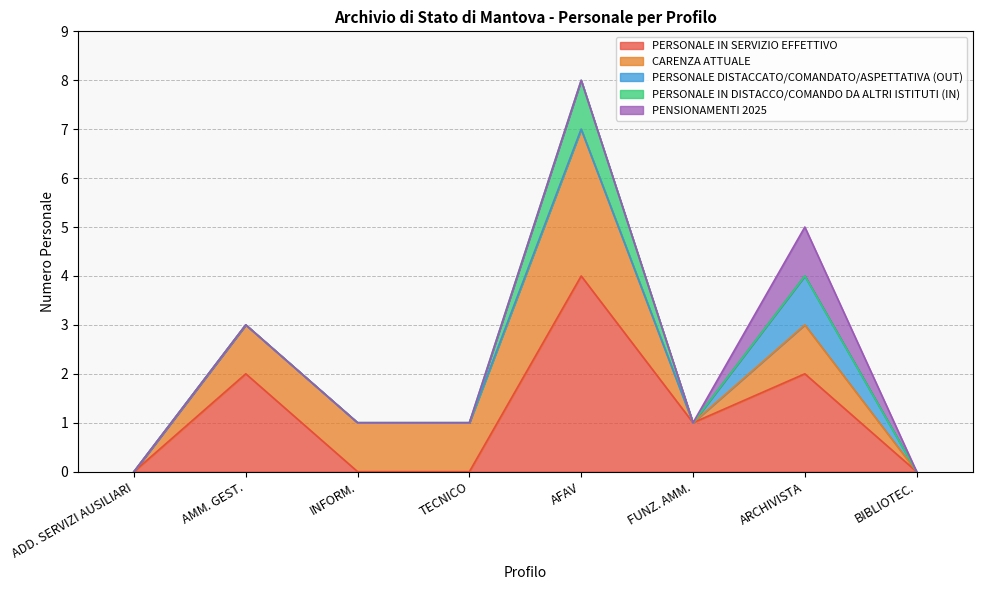

Read the CARENZA ATTUALE value at TECNICO.

1